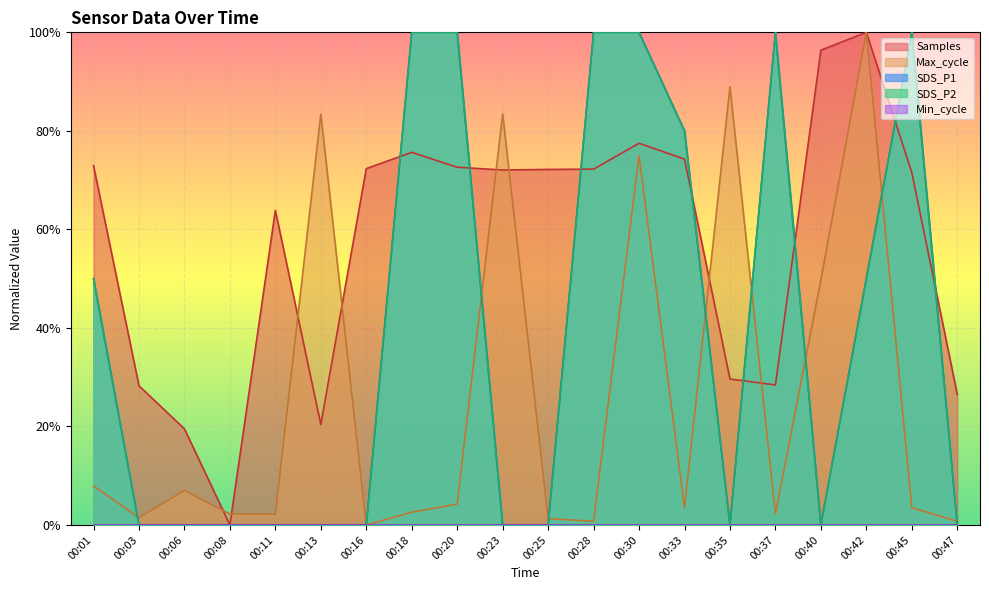

Does the chart display data point markers on the line(s)?

No